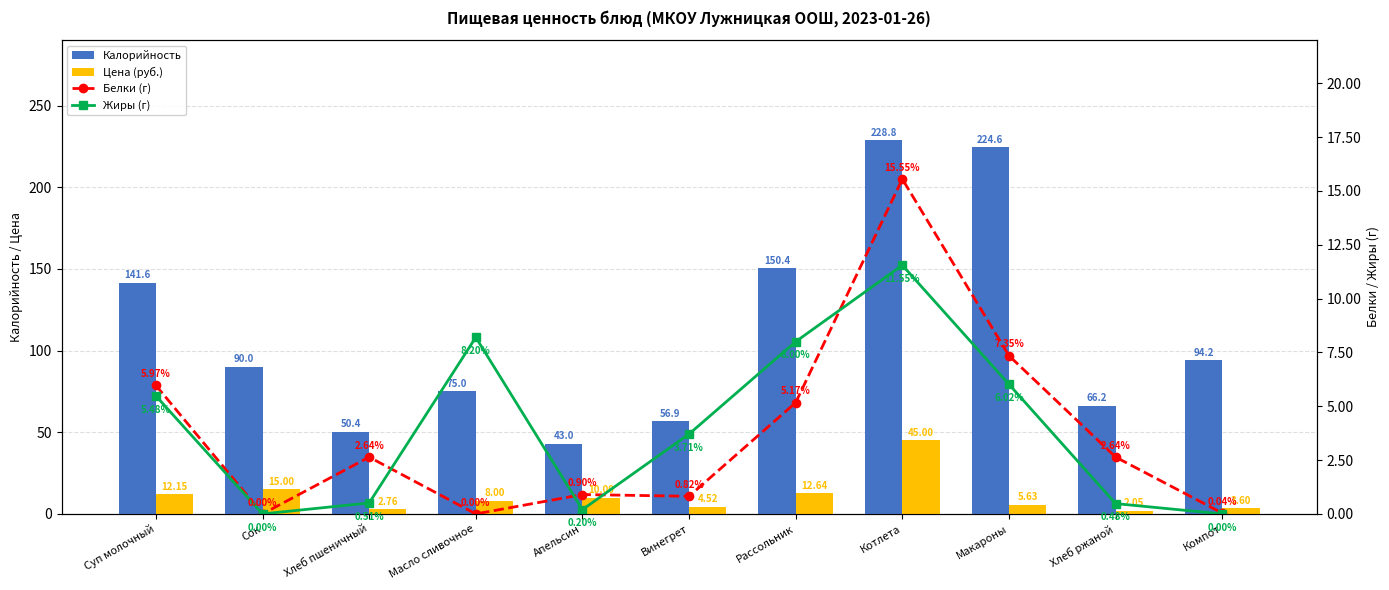

Where is Белки (г) nearest to the value 7?

Макароны